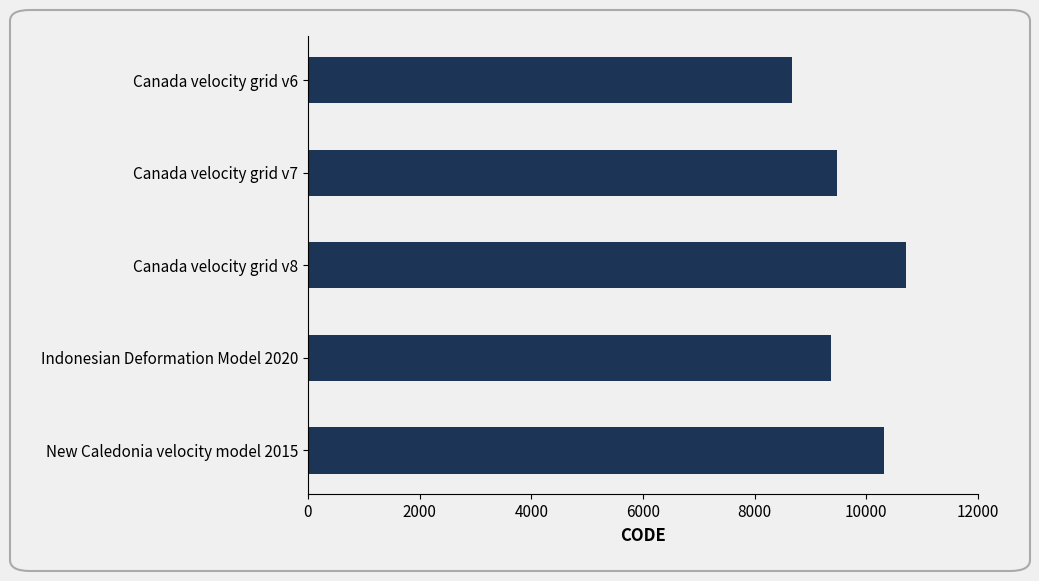

How many bars are there in total?

5